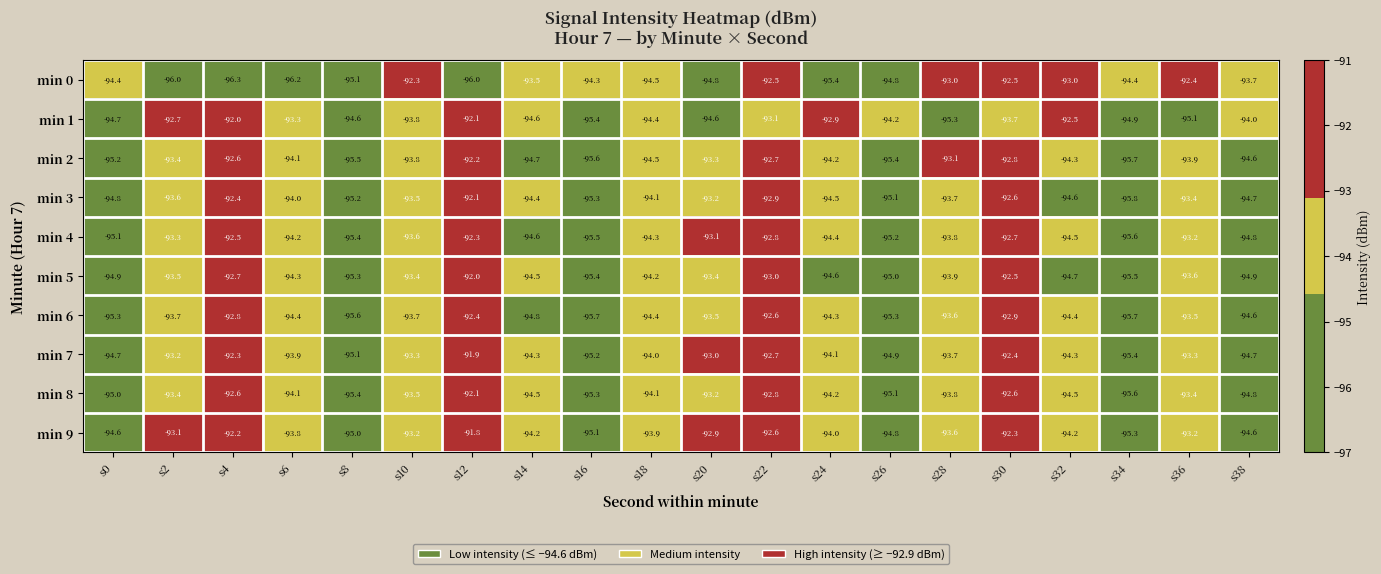

What is the maximum value shown in the chart?

-91.8